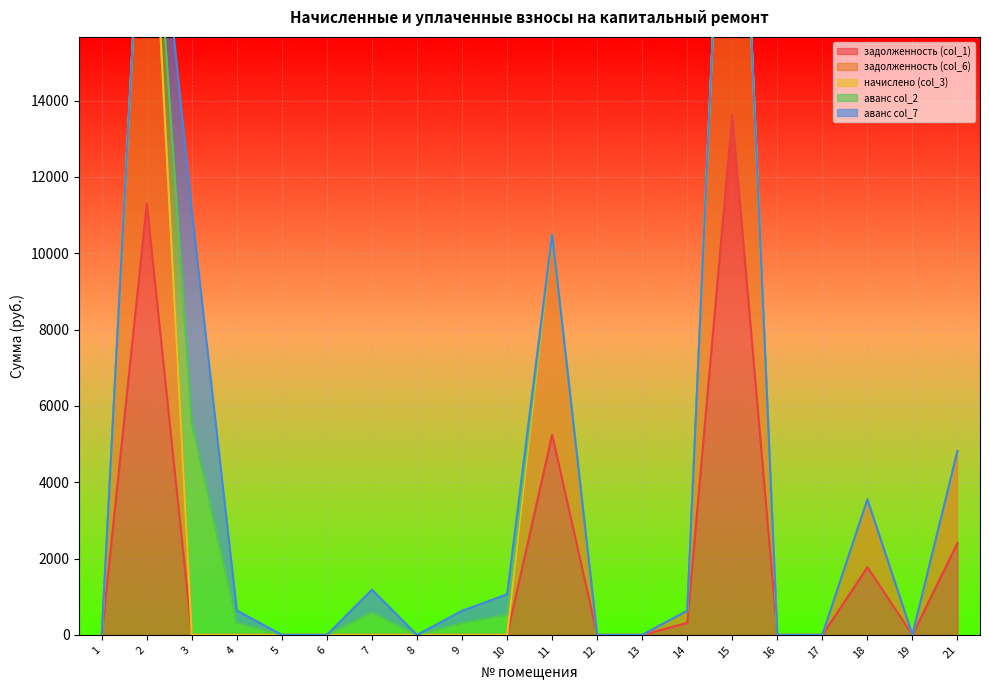

Count the number of categories in the chart.

20